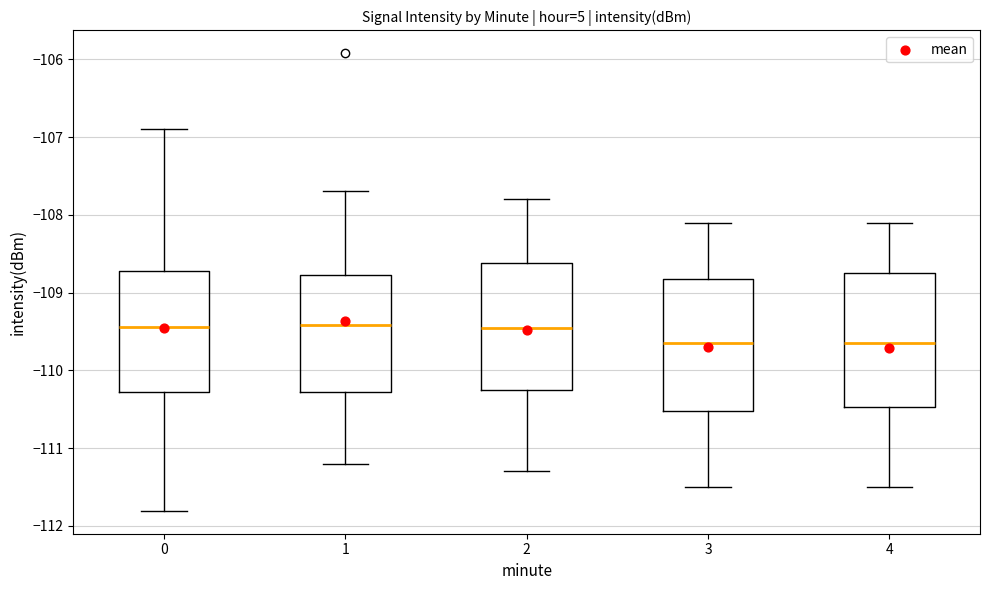

Reading left to right, read every box against the y-axis: the position of its median line, the range the box covers, and the ends of its whiskers. The values are not printed on the chart, so give them approximately, as read against the axis.

0: median -109.4, box -110.3 to -108.7, whiskers -111.8 to -106.9
1: median -109.4, box -110.3 to -108.8, whiskers -111.2 to -107.7
2: median -109.4, box -110.2 to -108.6, whiskers -111.3 to -107.8
3: median -109.6, box -110.5 to -108.8, whiskers -111.5 to -108.1
4: median -109.6, box -110.5 to -108.7, whiskers -111.5 to -108.1